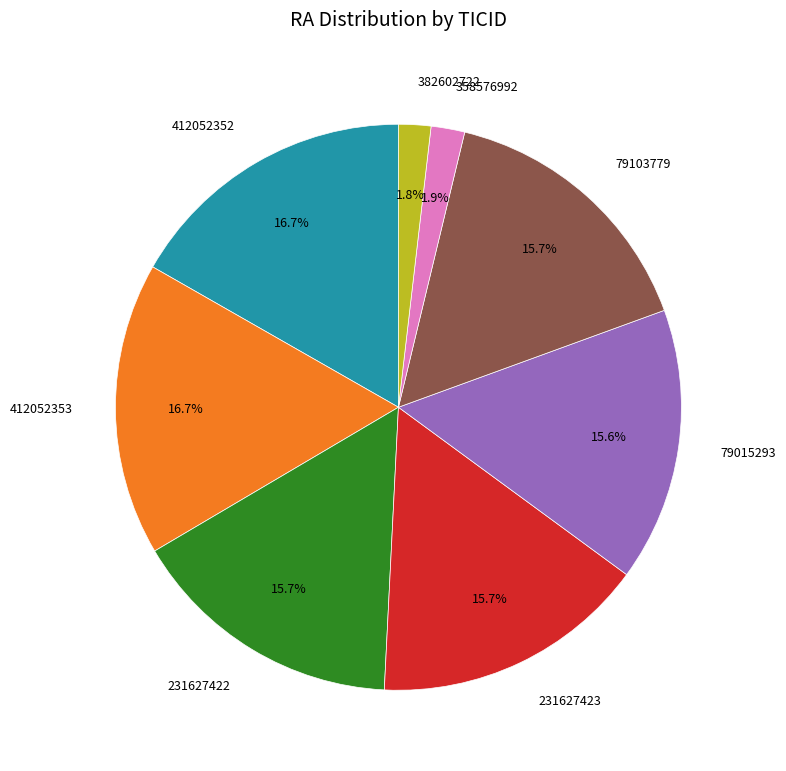

What is the ratio of the value at 231627422 to the value at 412052353?

0.9